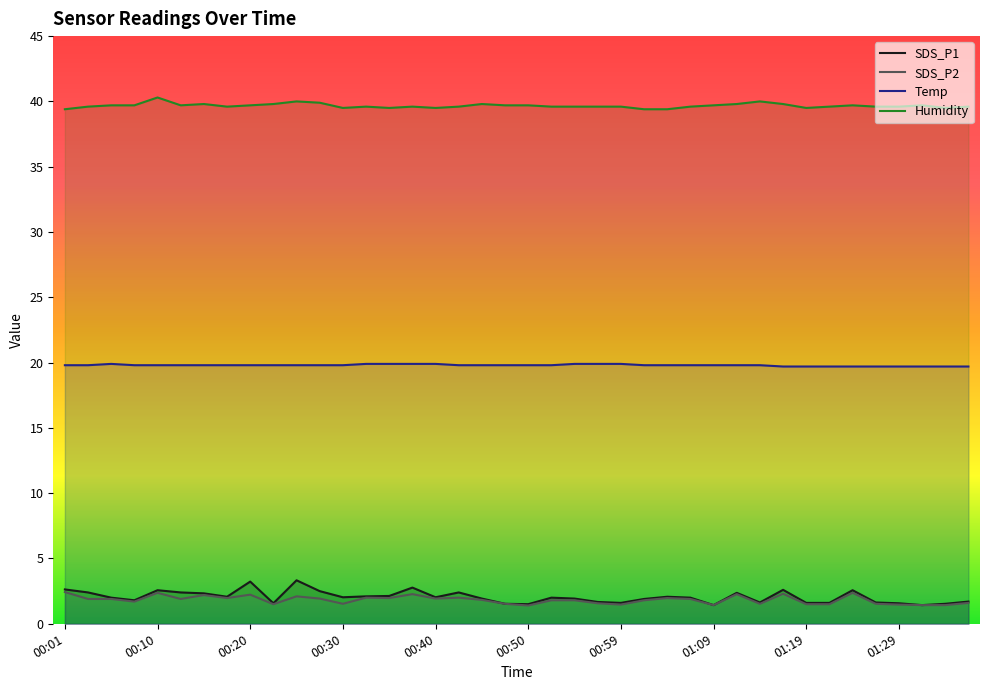

What is the average value of the Humidity series?

39.7